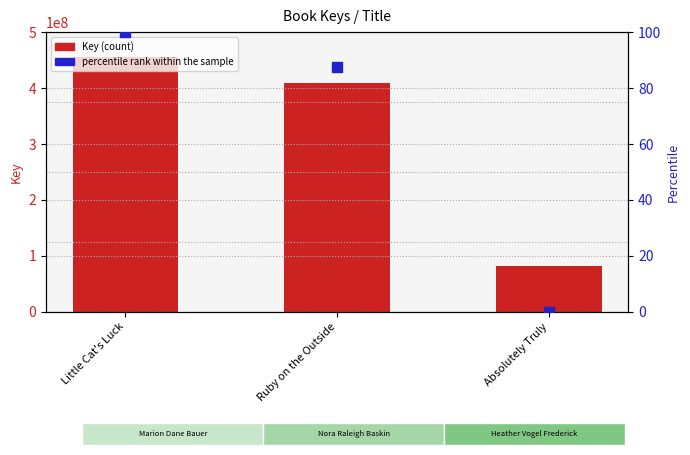

At which category is the sum across all series the highest?

Little Cat's Luck